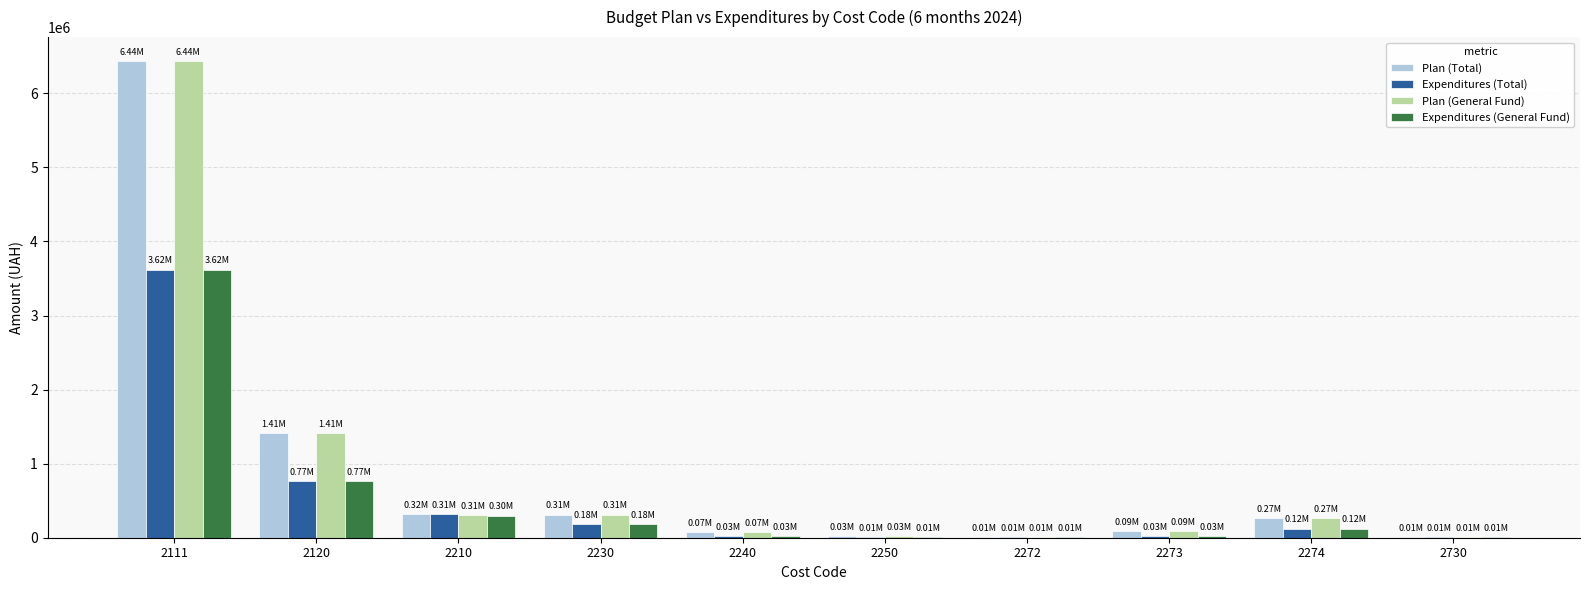

What is the sum of all Expenditures (Total) values?

5080677.1